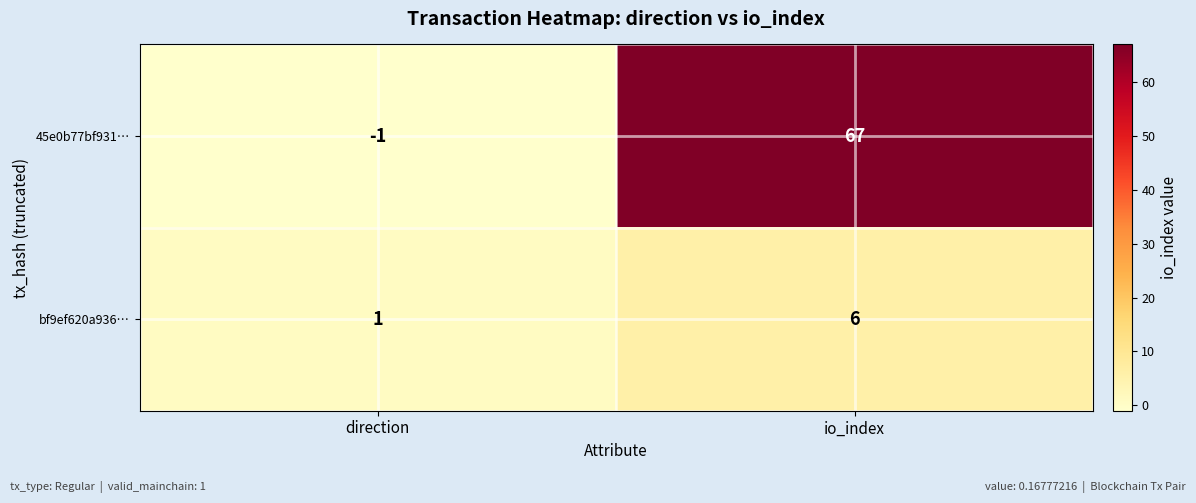

Which series has the largest total across all categories?

45e0b77bf931…